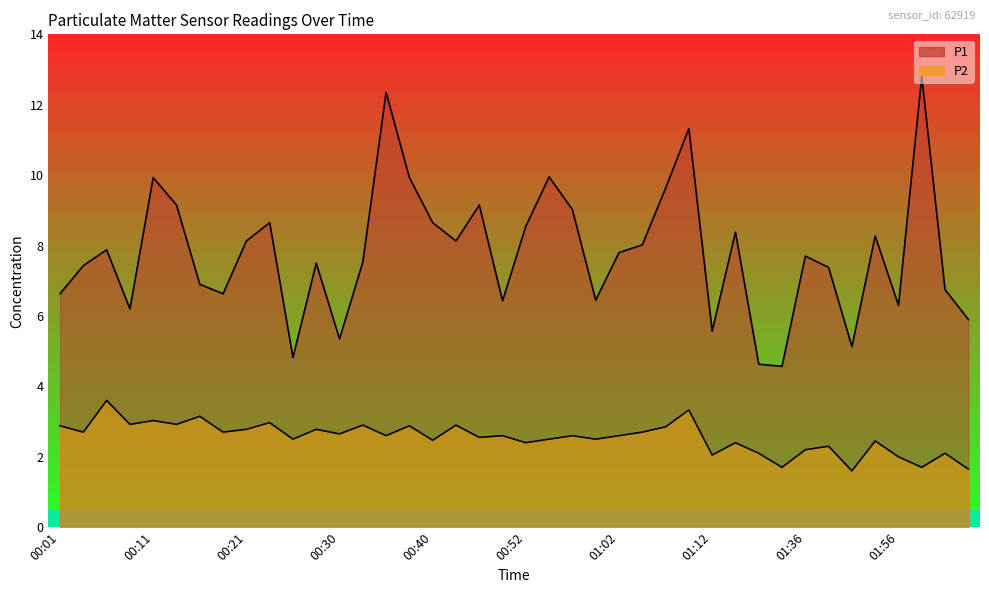

What is the minimum value shown in the chart?

1.6